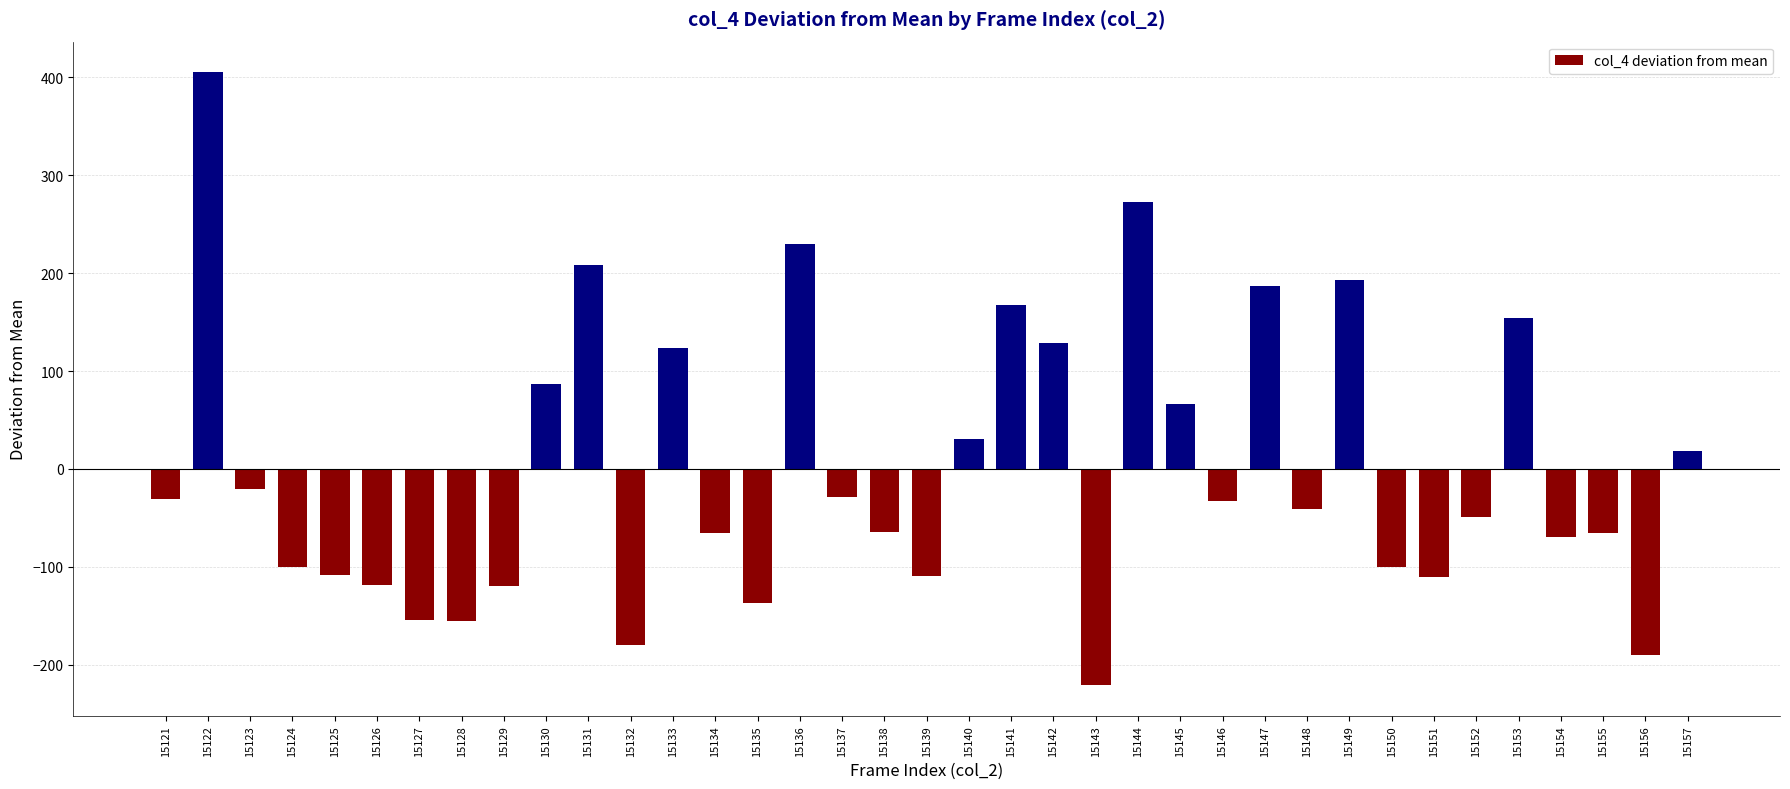

What is the smallest value displayed?

-220.9